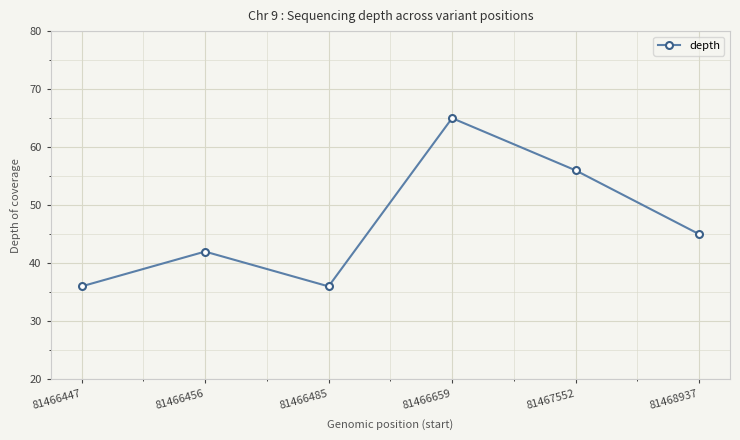

What is the change in value from 81466447 to 81467552?

+20